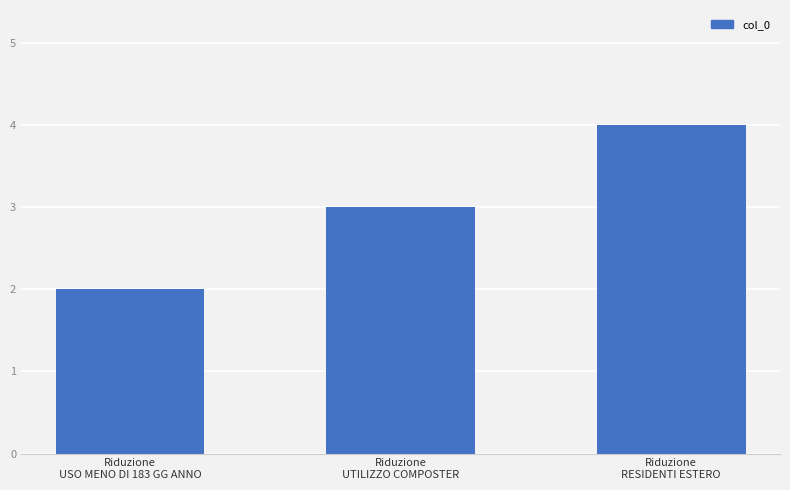

Reading left to right, list all the values displayed in this chart.

Riduzione
USO MENO DI 183 GG ANNO=2	Riduzione
UTILIZZO COMPOSTER=3	Riduzione
RESIDENTI ESTERO=4